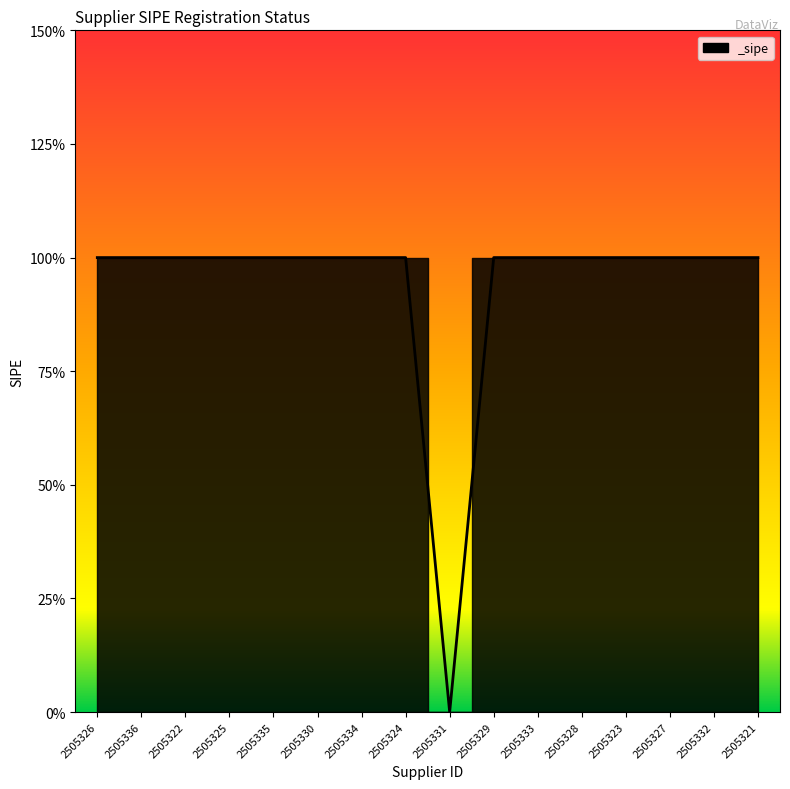

How many values are between 1 and 2?

15